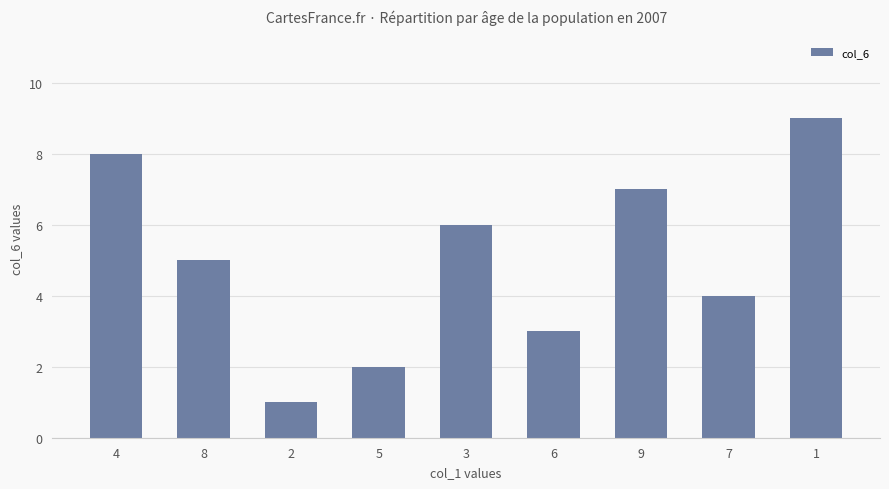

How many values are between 3 and 7?

5